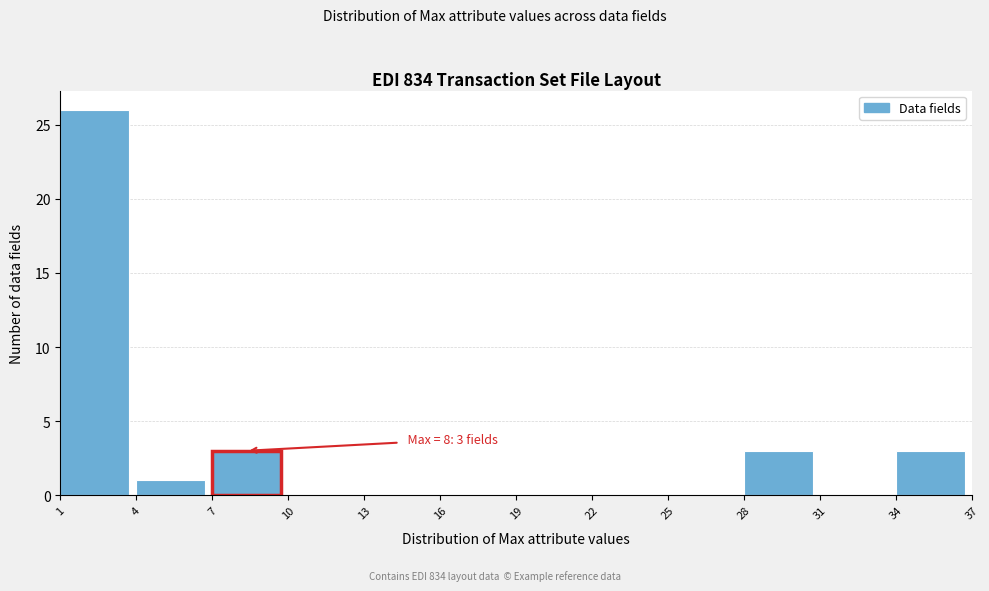

Over which range of the x-axis is the bar tallest?

1 to 4